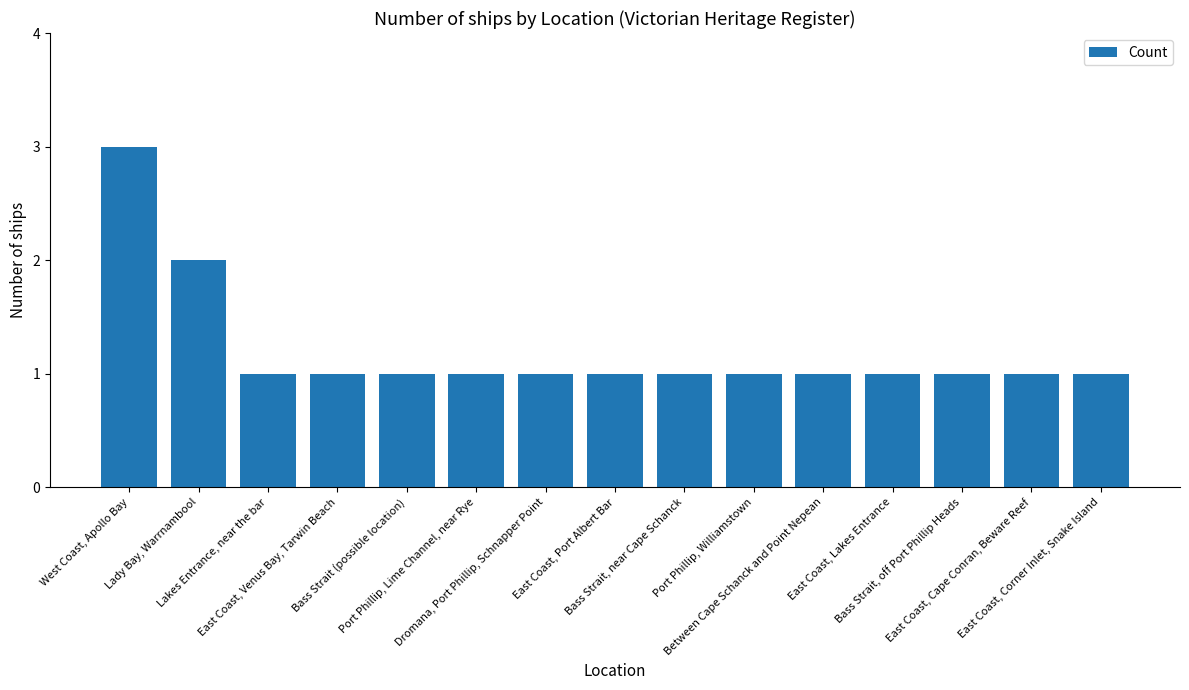

What is the average value?

1